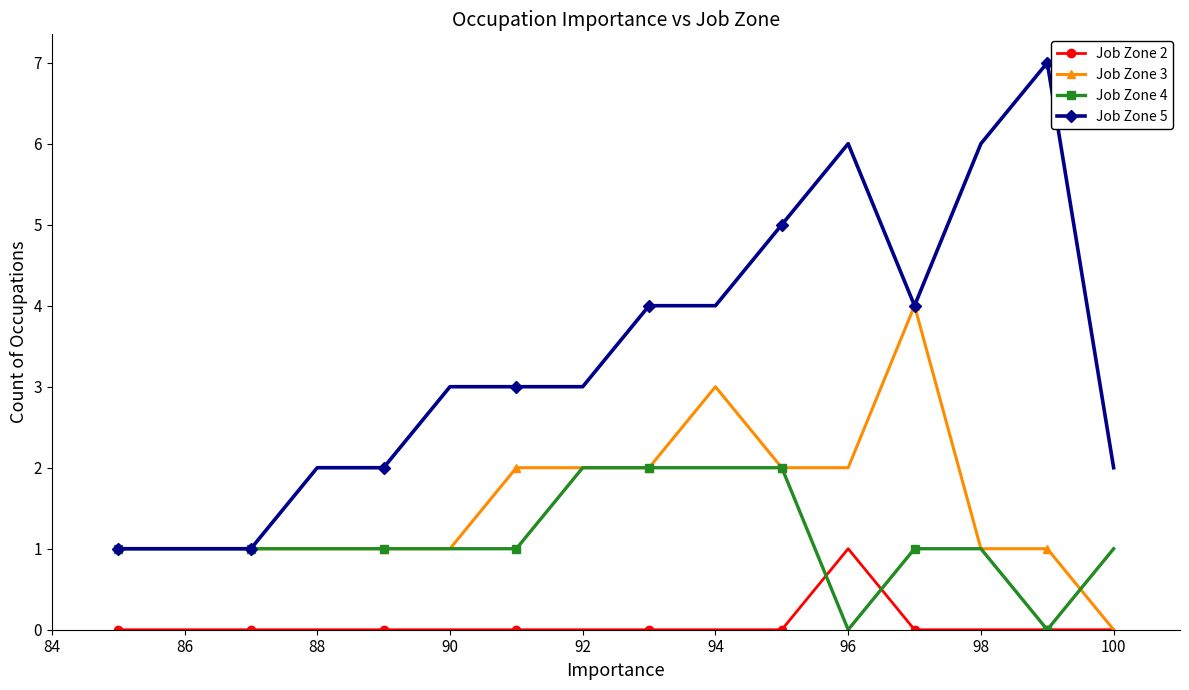

True or false: Job Zone 3 has more than 1 interior local peaks.

True